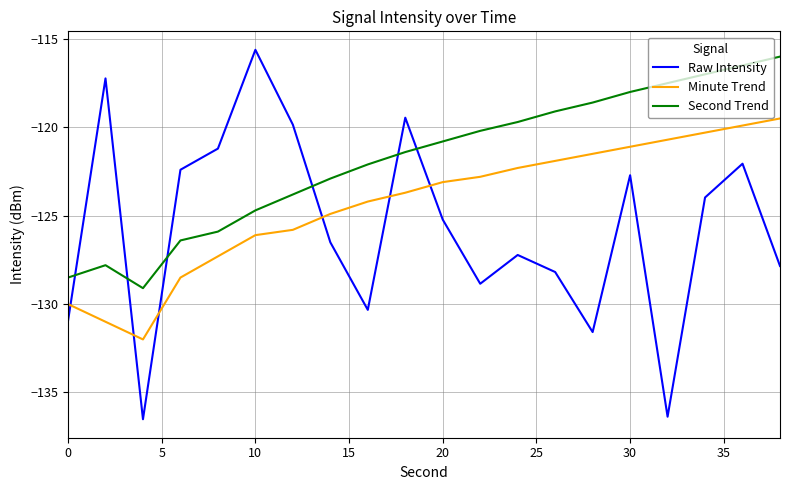

What is the difference between the maximum and minimum values in the Second Trend series?

13.1